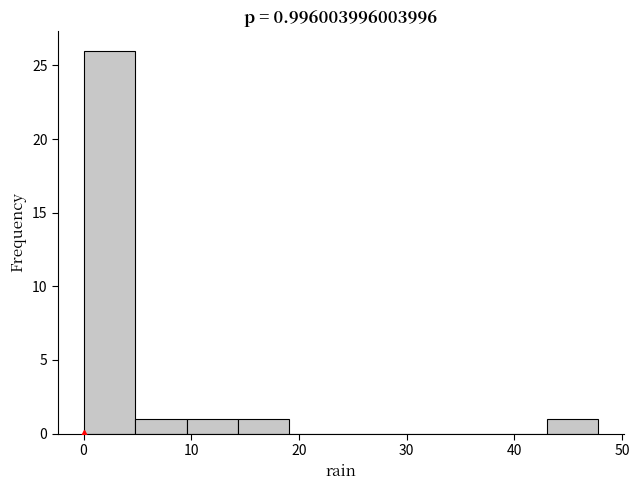

Which range on the x-axis has the tallest bar?

0 to 5